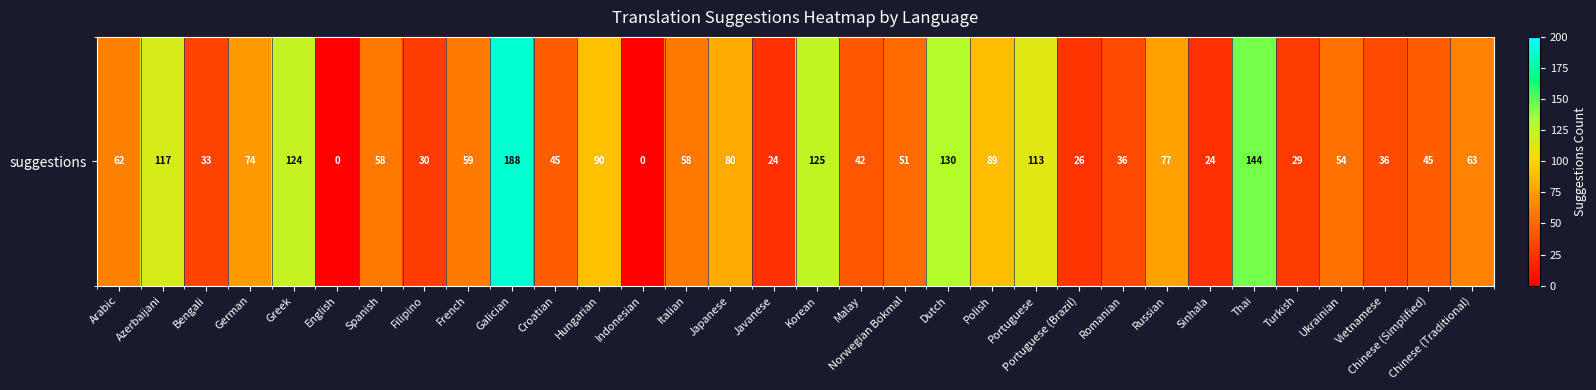

At which label does the data first exceed 58?

Arabic